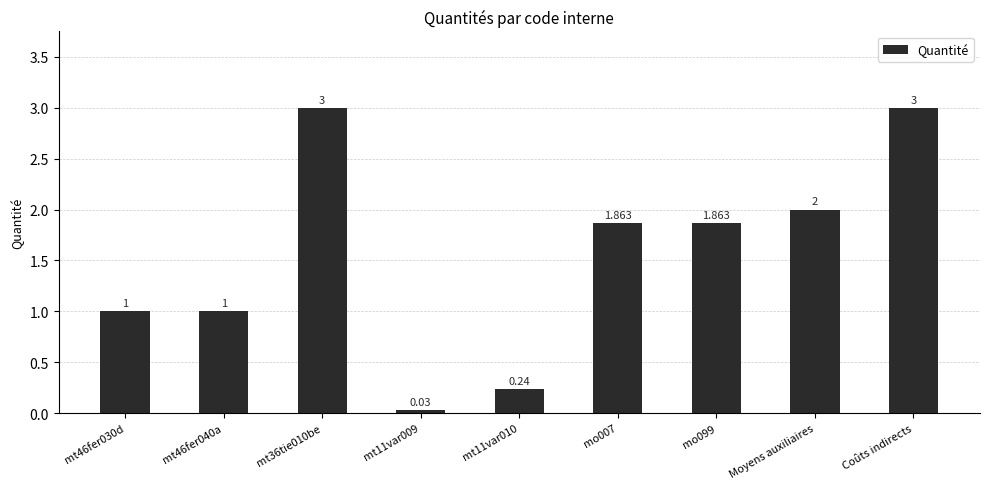

What is the difference between the values at mt11var009 and mt46fer030d?

1.0